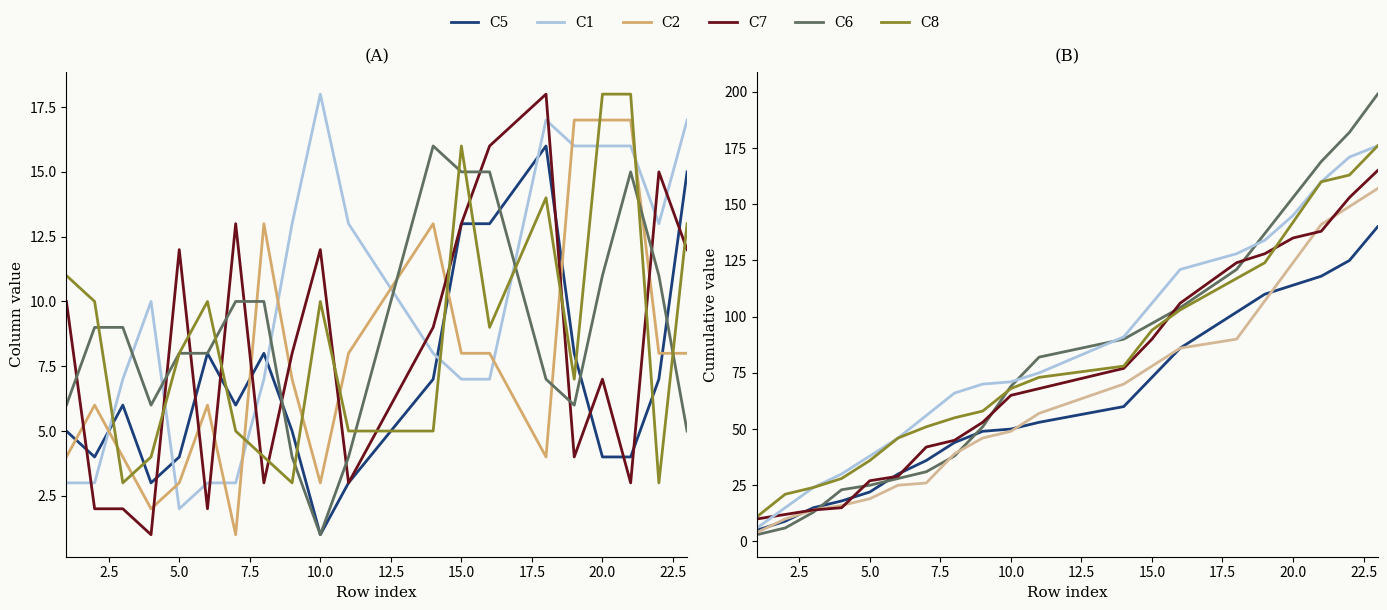

How many data points in C7 are less than 68?

10